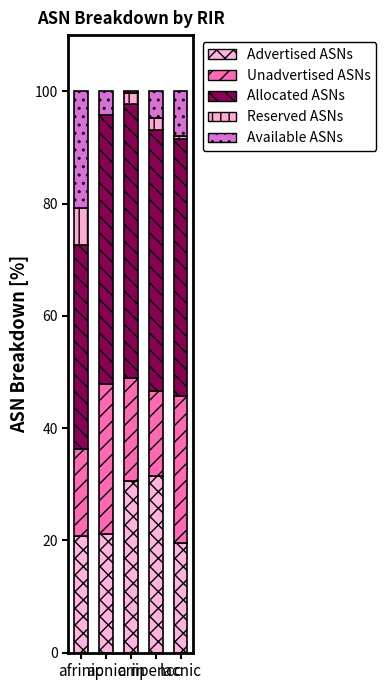

At apnic, list the series in order from smallest to largest.

Reserved ASNs, Available ASNs, Advertised ASNs, Unadvertised ASNs, Allocated ASNs